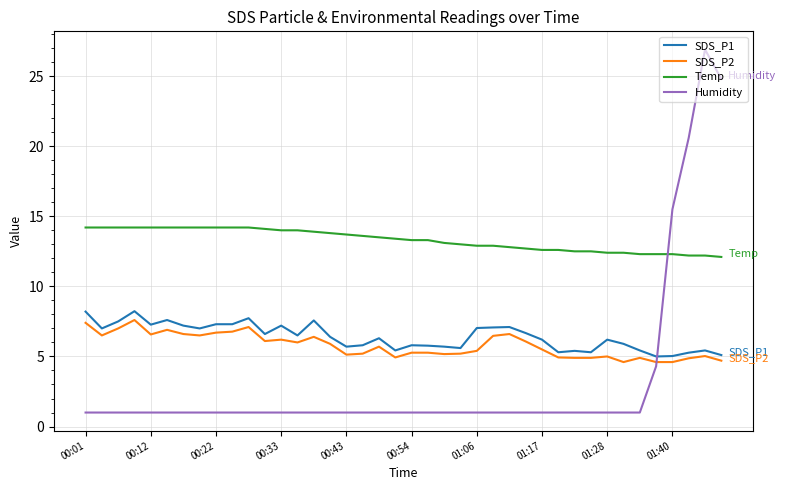

Which series has the largest total across all categories?

Temp